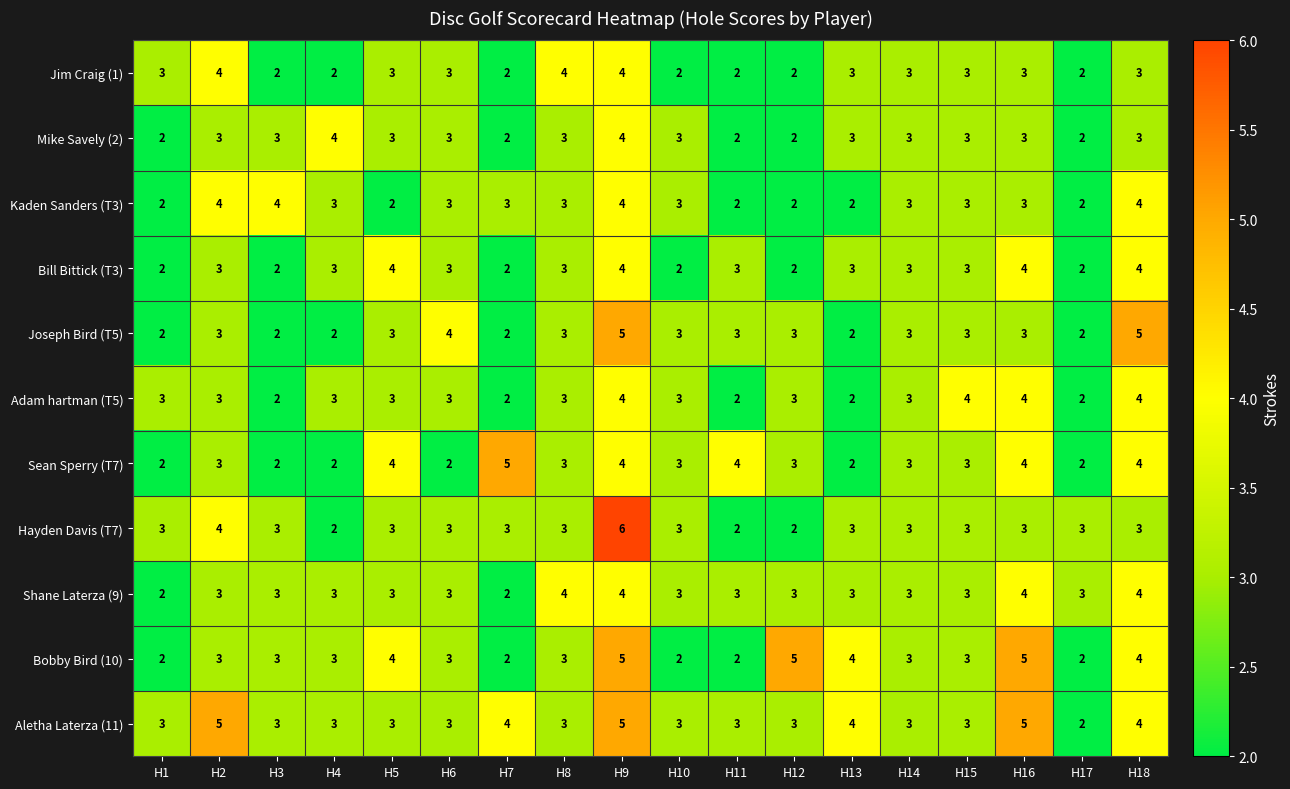

The Hayden Davis (T7) series shows 3 at H18. True or false?

True